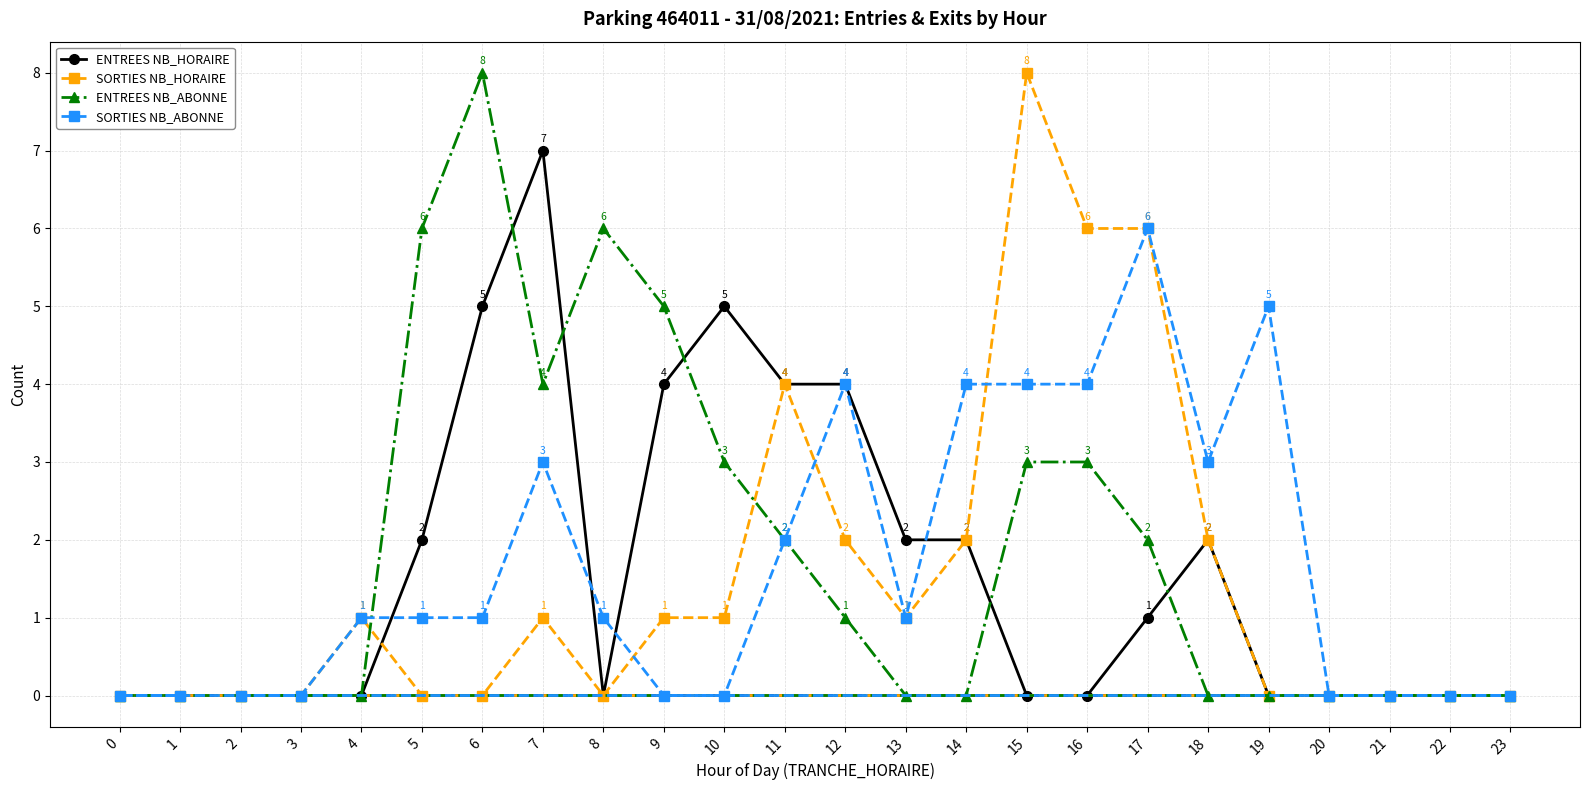

Between 21 and 0, which is larger?

21